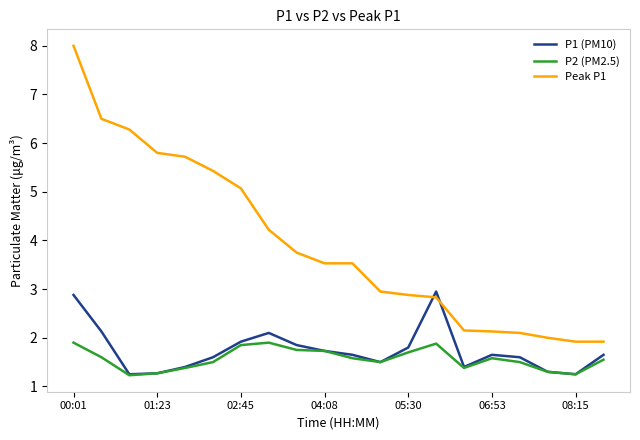

Which series has the largest range (max minus min)?

Peak P1